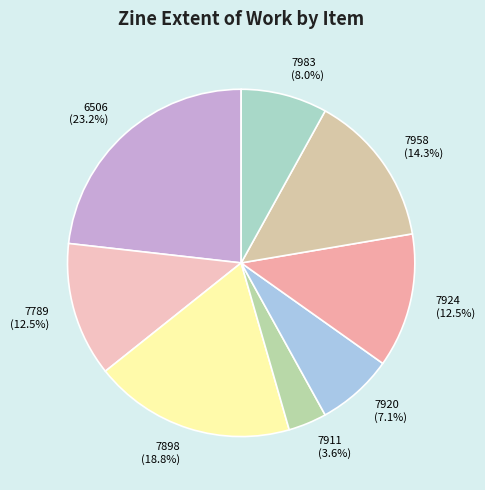

How many segments does this pie chart have?

8